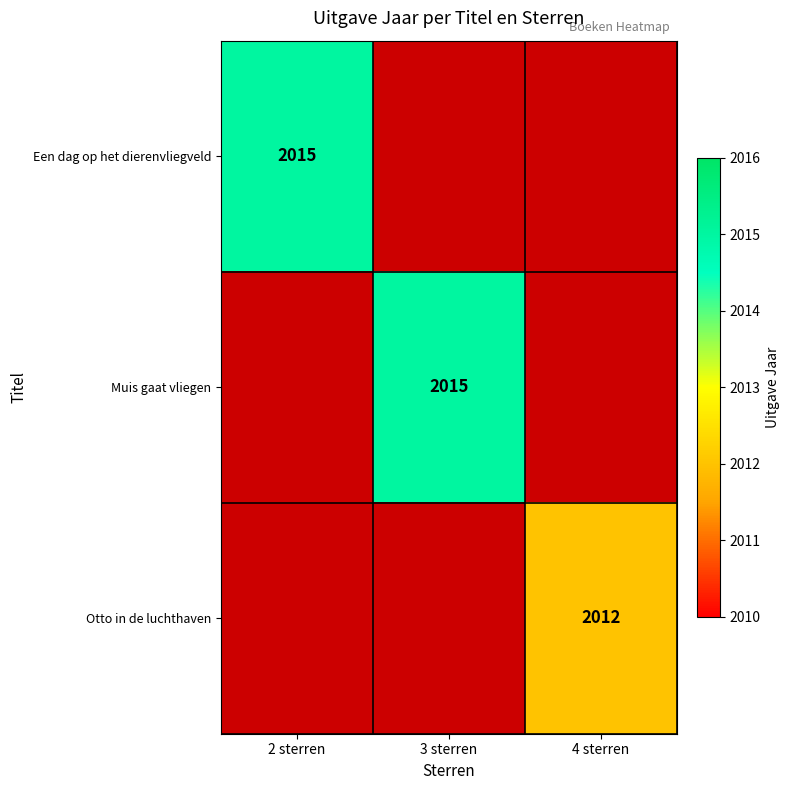

The Otto in de luchthaven series shows 2012 at 4 sterren. True or false?

True